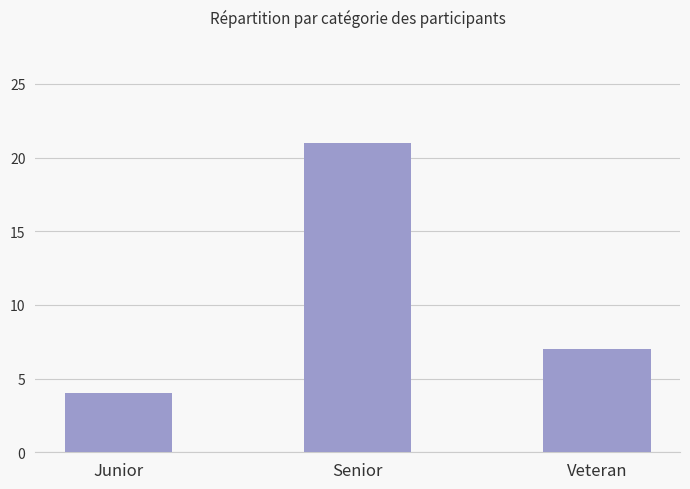

What is the sum of all values?

32